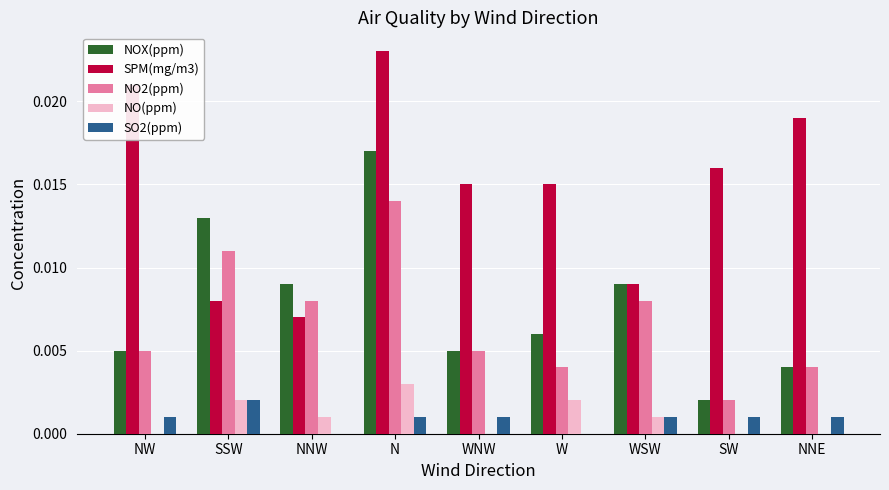

Which series has the largest total across all categories?

SPM(mg/m3)